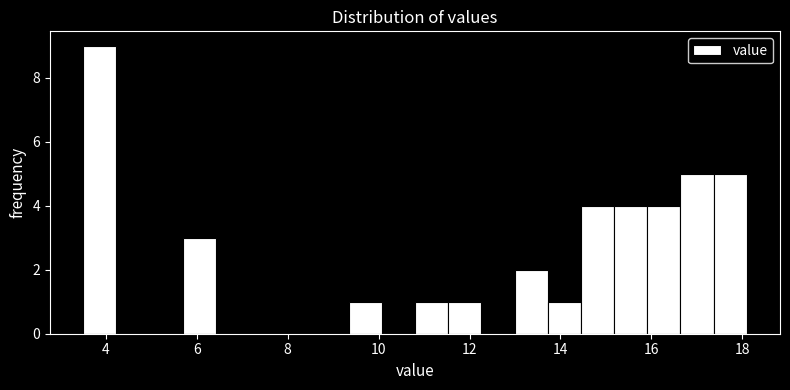

Around what value on the x-axis is the tallest bar? Give the approximate position of its centre, as read against the axis.

3.8